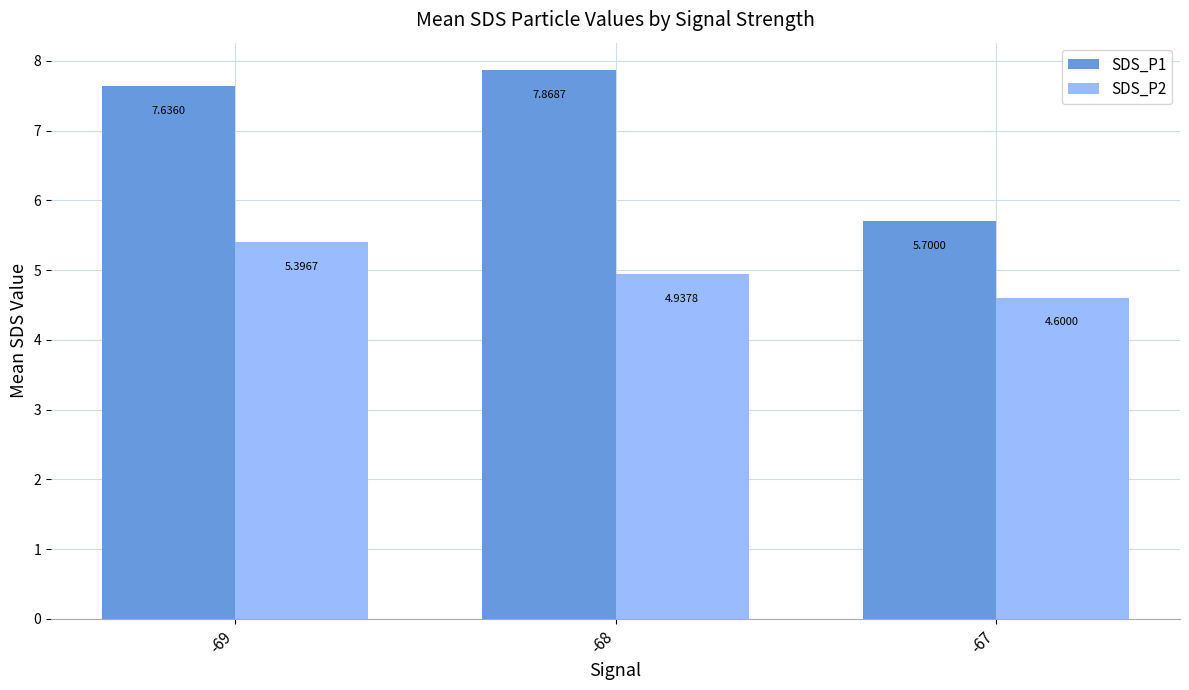

What are all the series names shown in the legend?

SDS_P1, SDS_P2